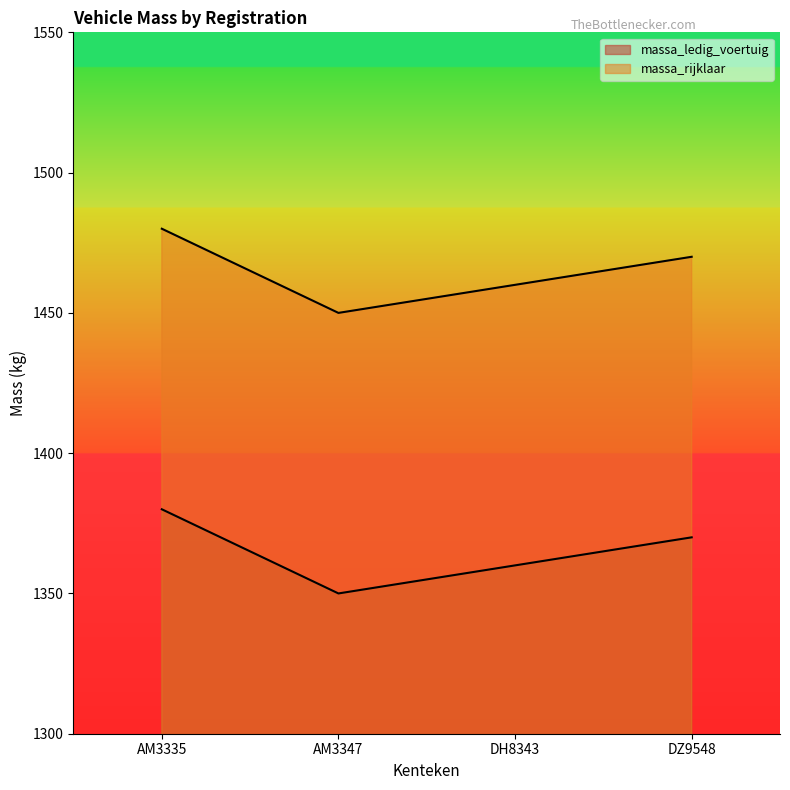

What is the difference between the massa_ledig_voertuig values at AM3347 and DZ9548?

20